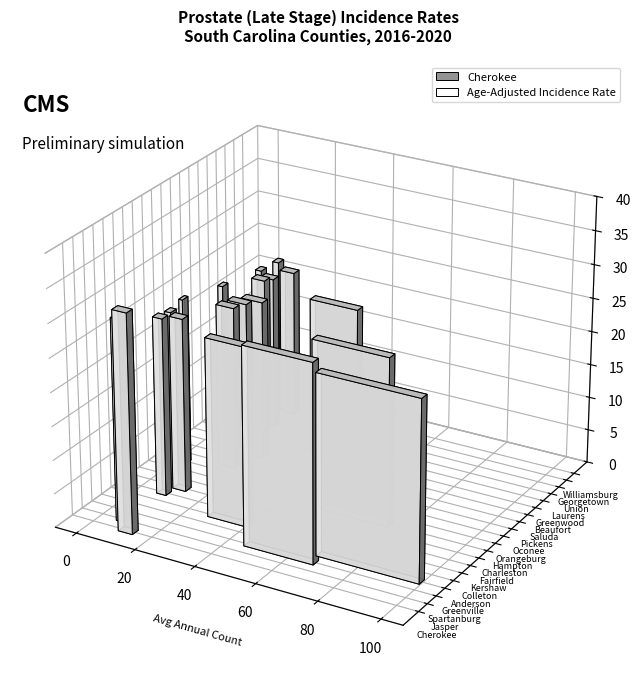

Does the chart contain stacked bars?

No